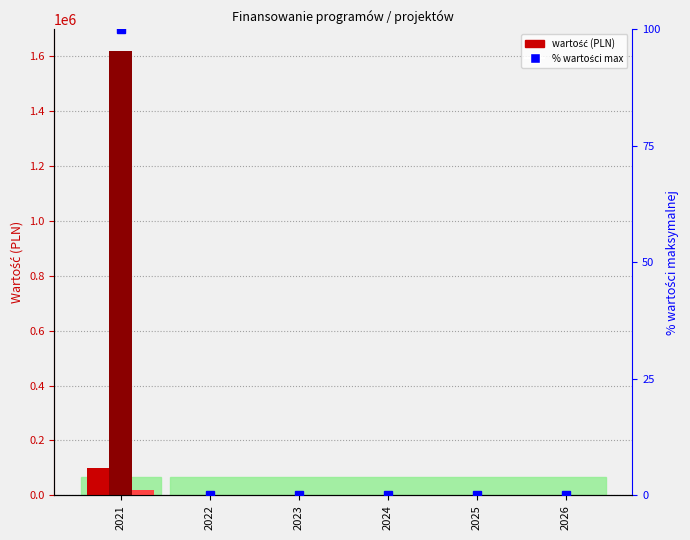

At which label does Dochody majątkowe (9.2) reach its minimum?

2022